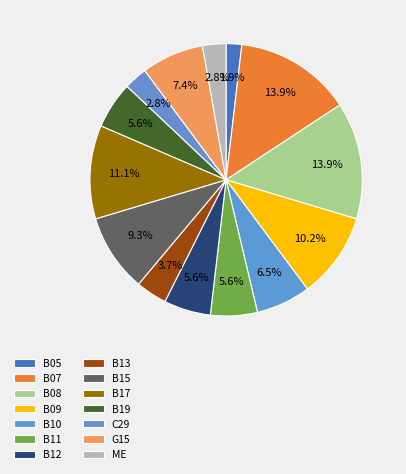

Rank the categories by value from lowest to highest.

B05, C29, ME, B13, B11, B12, B19, B10, G15, B15, B09, B17, B07, B08